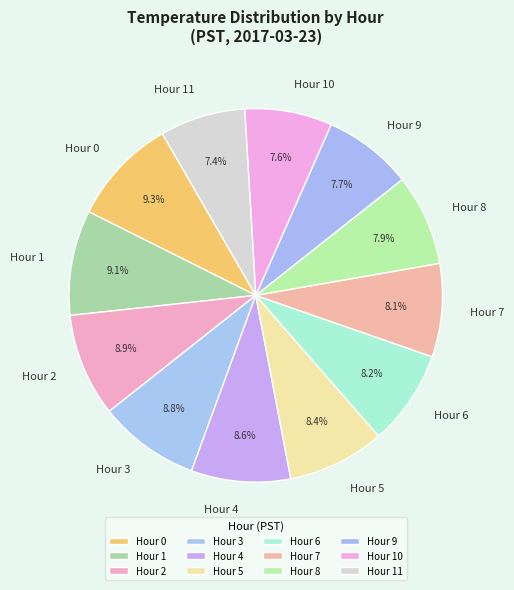

The Hour 7 slice represents 8% of the pie. True or false?

True